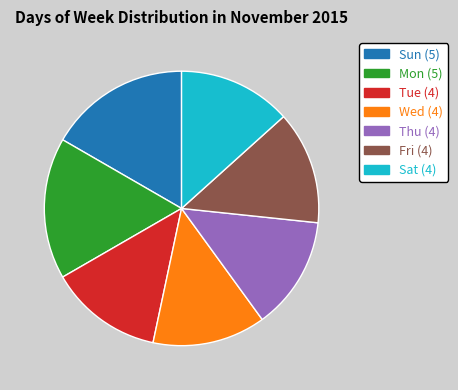

True or false: Sat (4) accounts for 27% of the total.

False